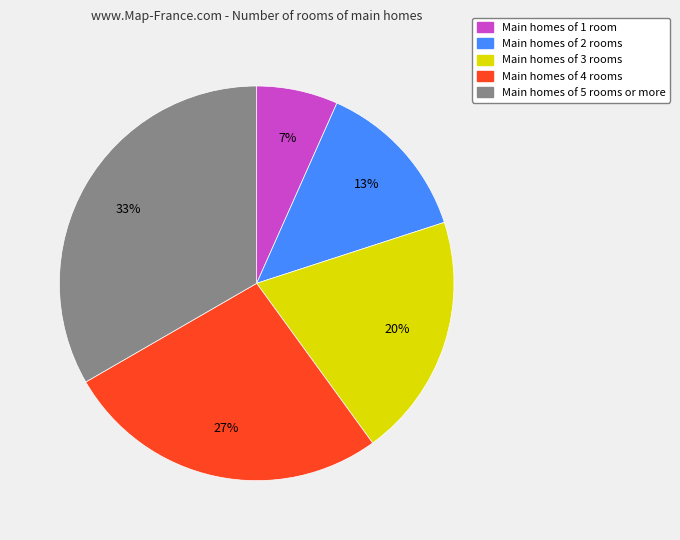

Which slice is the largest?

Main homes of 5 rooms or more